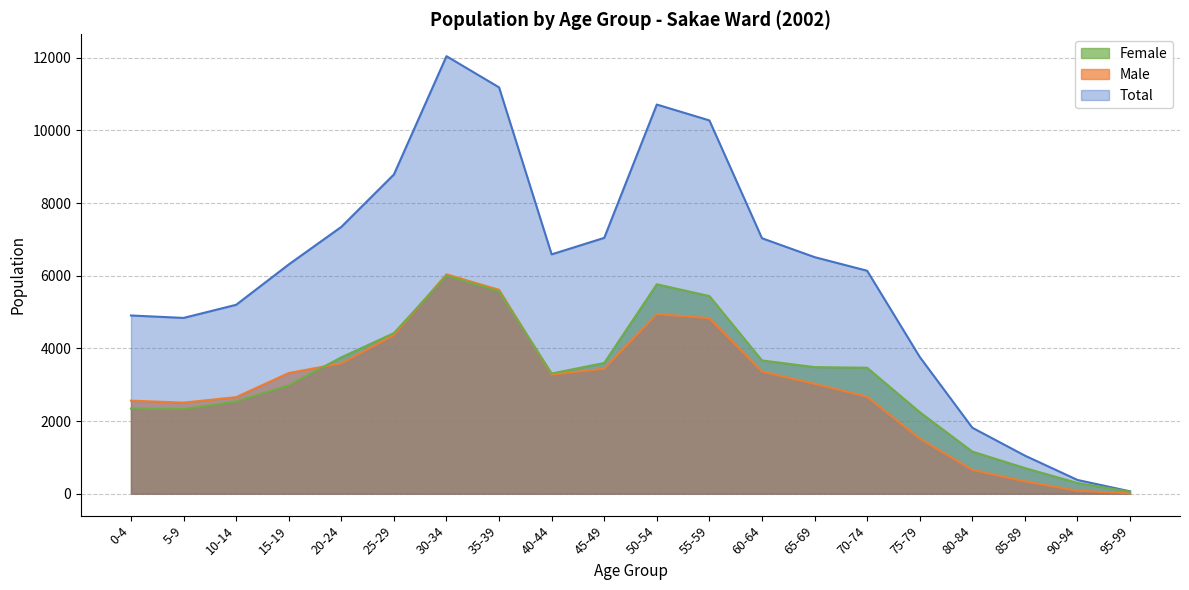

Which category has the highest value across all series?

30-34